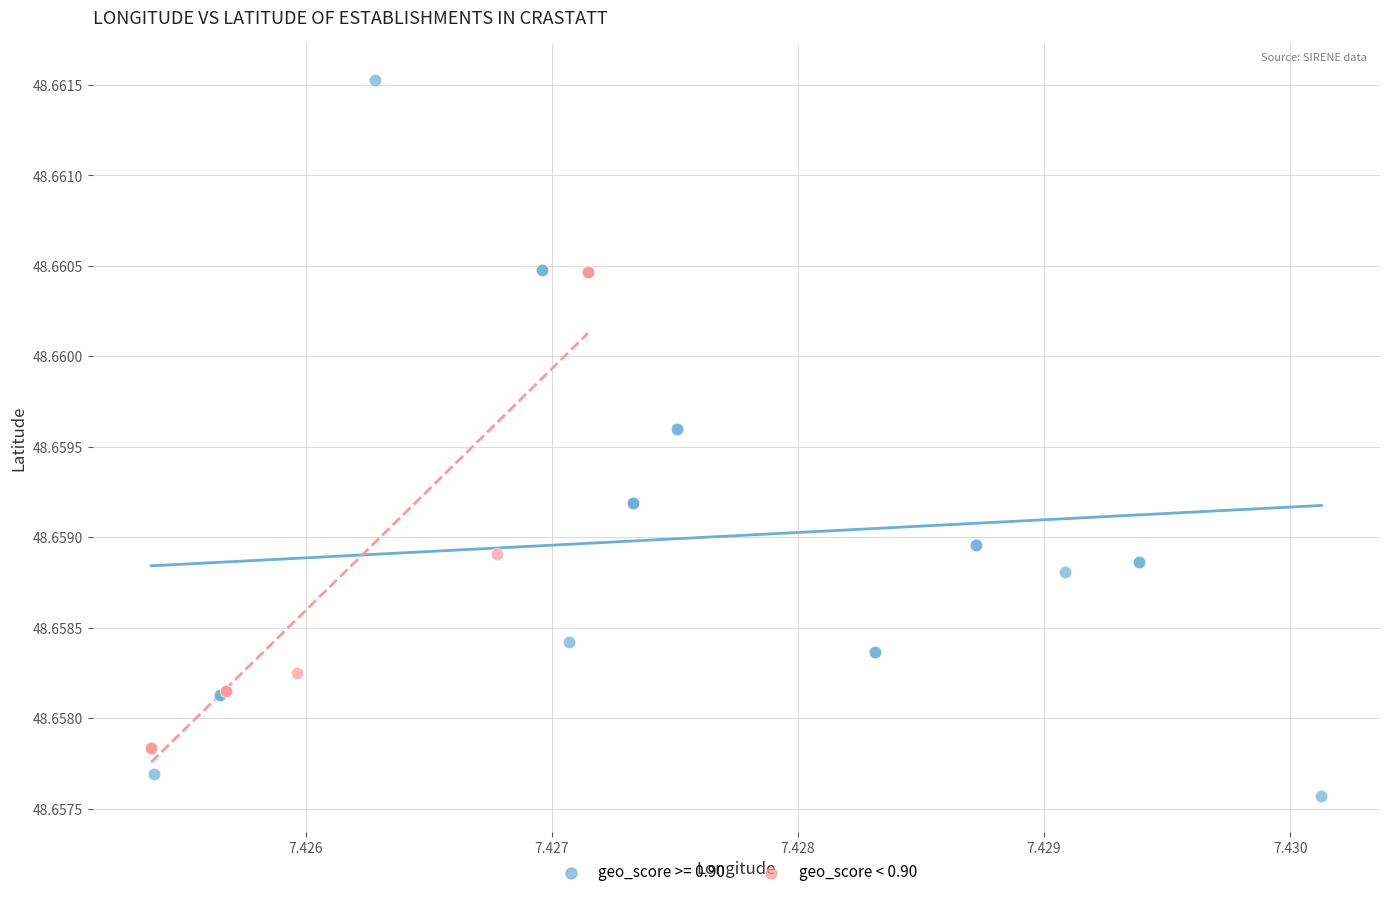

Which series reaches the minimum Y coordinate?

geo_score >= 0.90